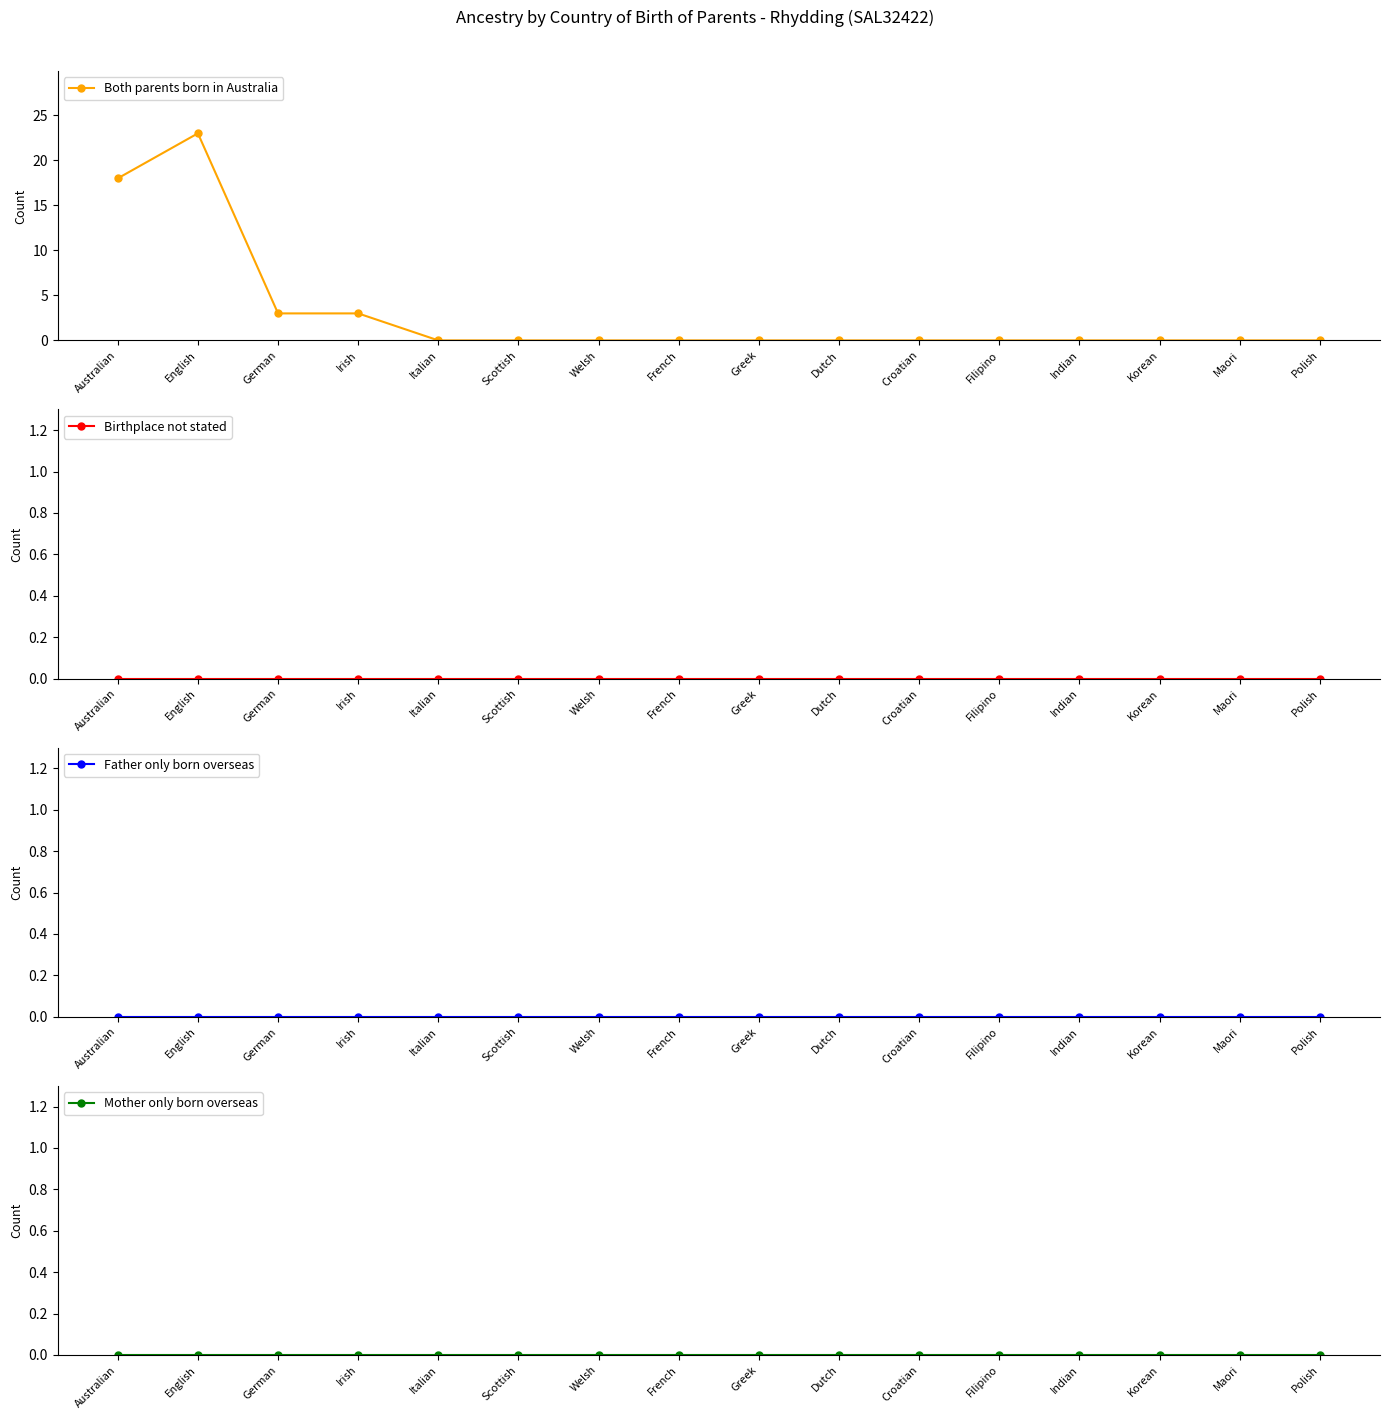

True or false: Father only born overseas has more than 0 interior local peaks.

False